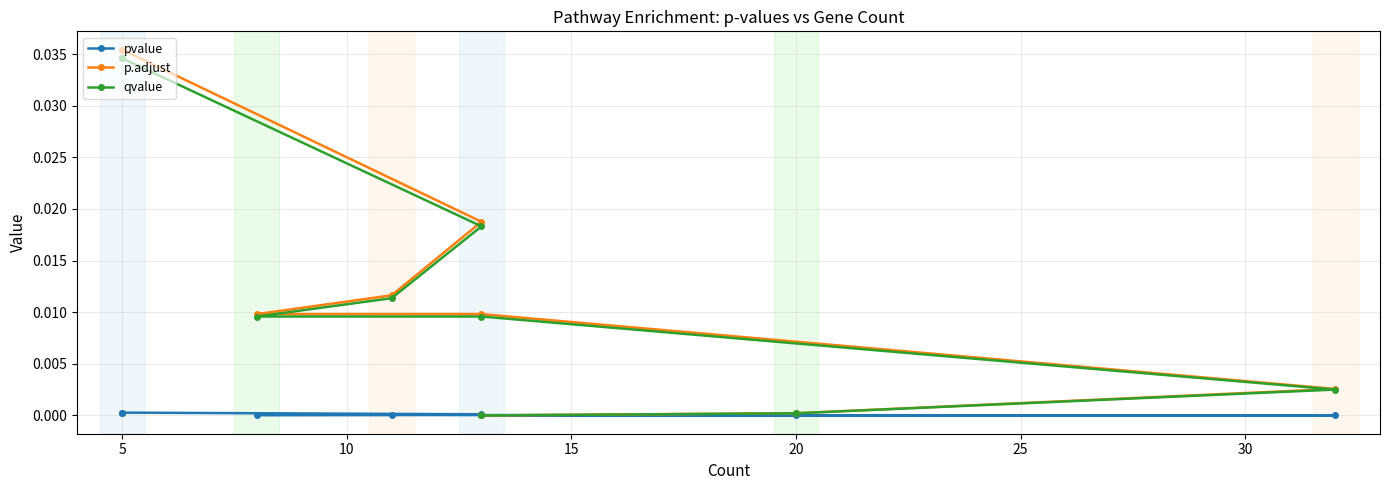

What are all the series names shown in the legend?

pvalue, p.adjust, qvalue